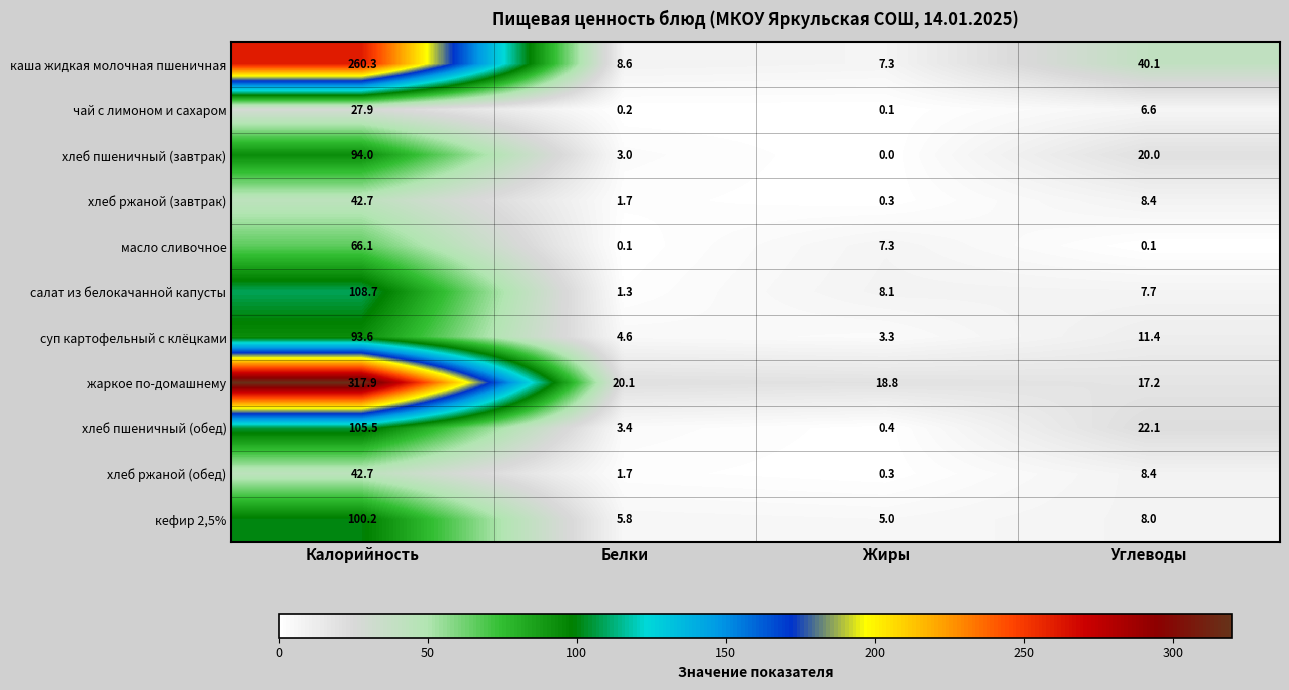

Between Жиры and Углеводы, which series saw the biggest shift?

каша жидкая молочная пшеничная